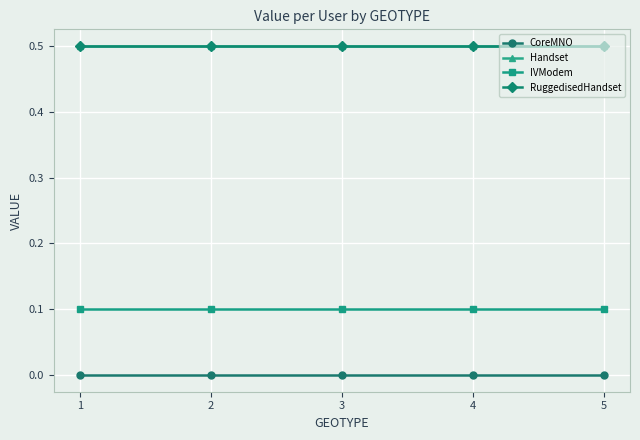

What is the value of the RuggedisedHandset point at the 5th from the left?

0.5